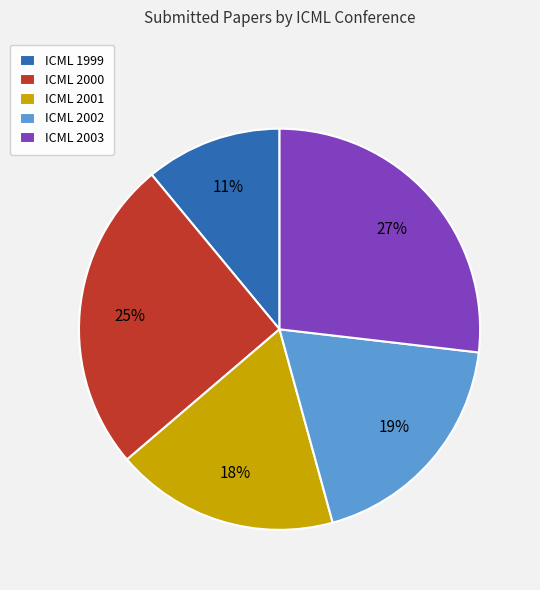

To the nearest percent, what percentage of the pie is ICML 2001?

18%